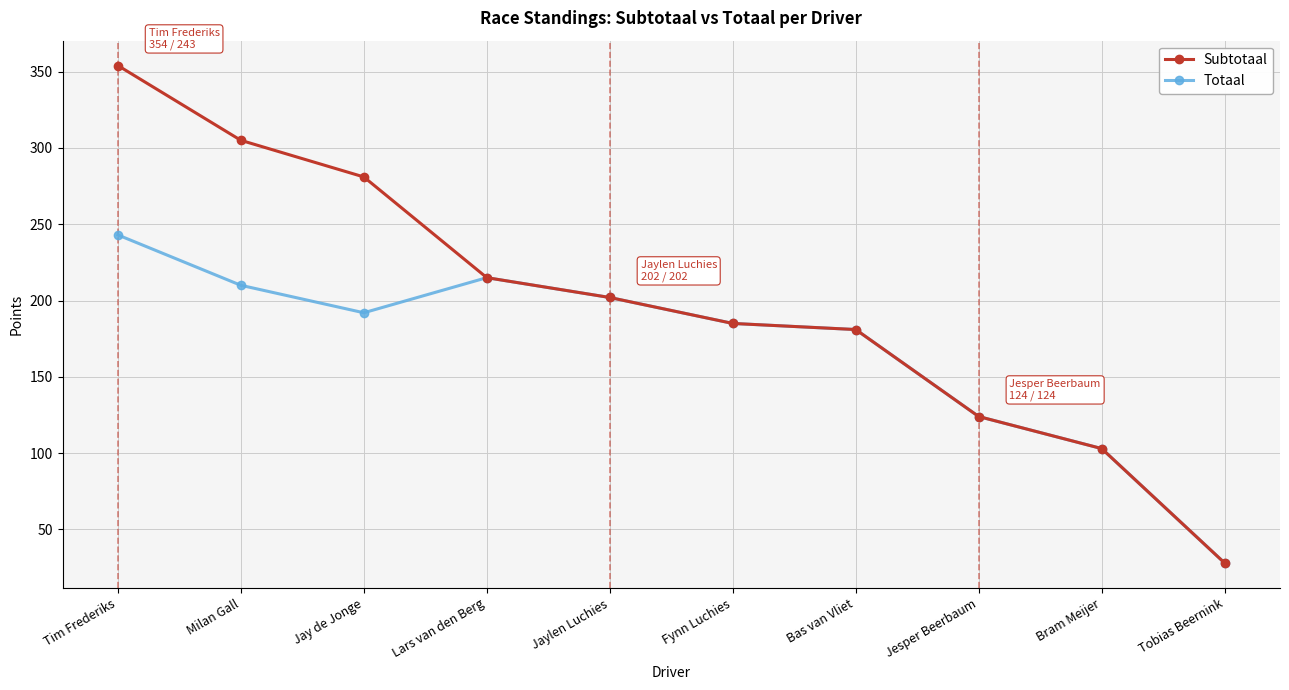

How many series are shown in this chart?

2